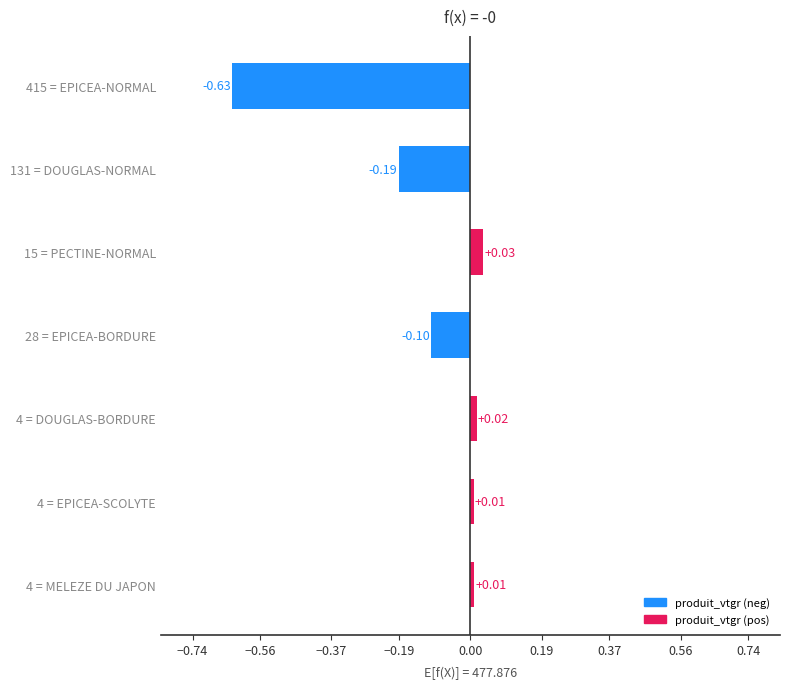

How many values exceed 0?

4